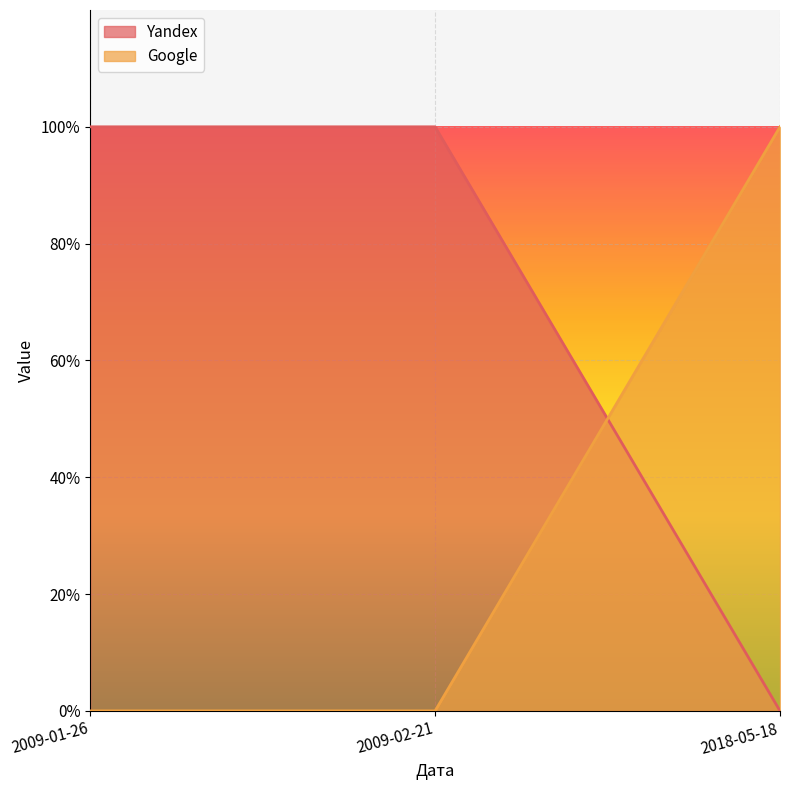

Which series has the largest total across all categories?

Yandex